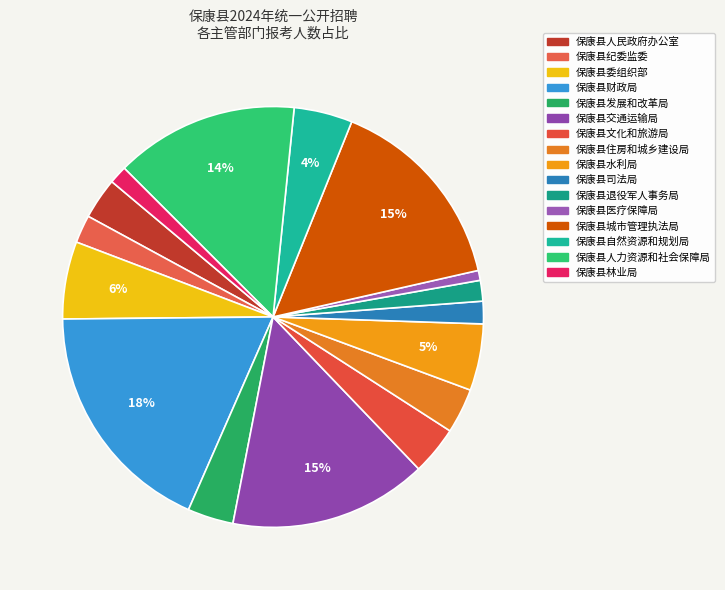

The 保康县水利局 slice represents 5% of the pie. True or false?

True